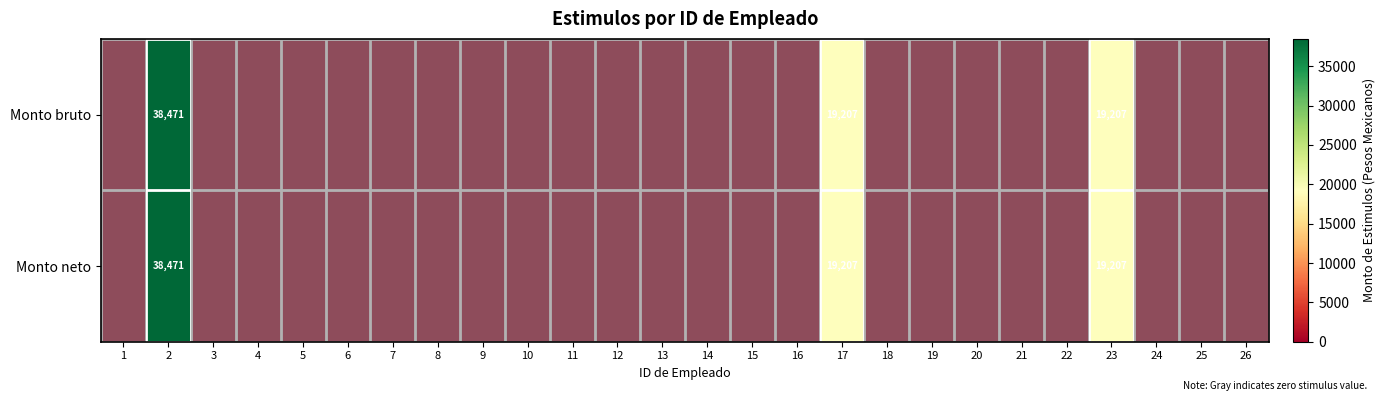

How many distinct data groups are displayed?

2